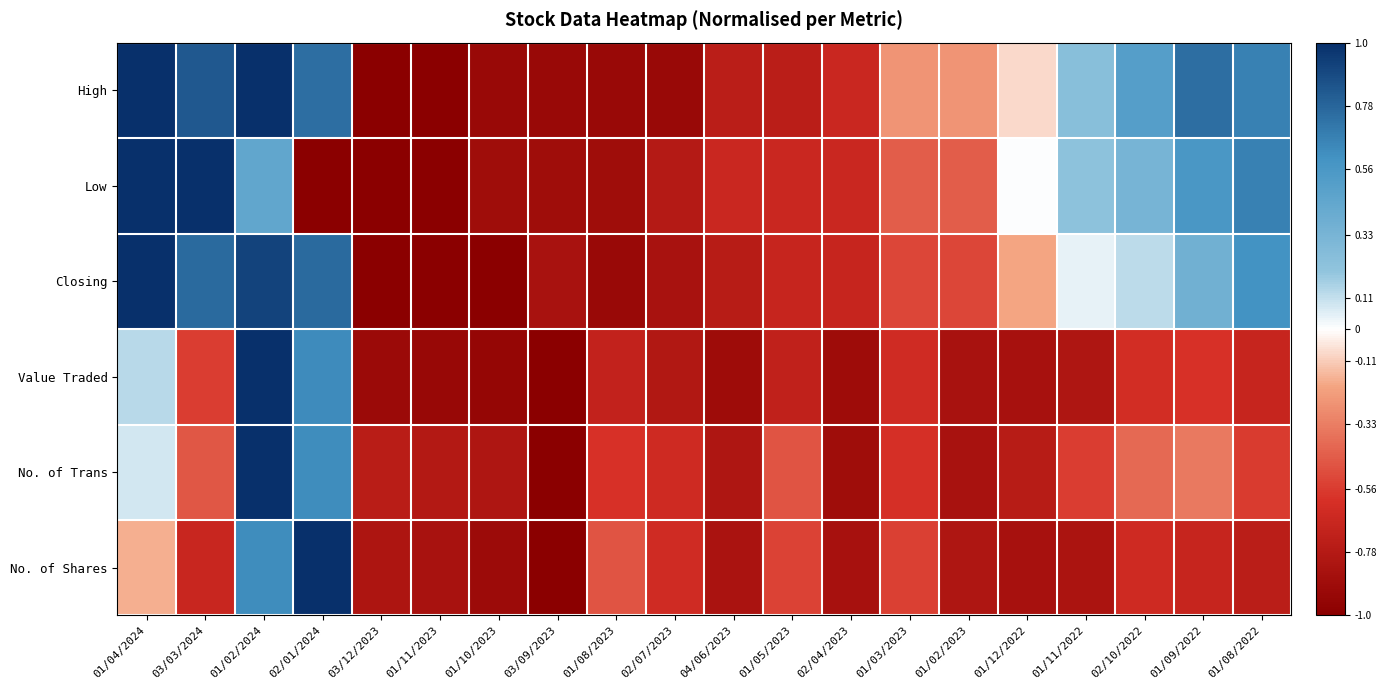

What is the difference between the highest and lowest values at 01/08/2023?

0.4